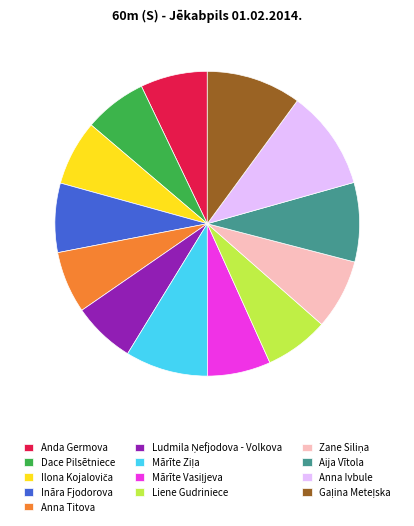

What is the largest slice in the pie chart?

Anna Ivbule